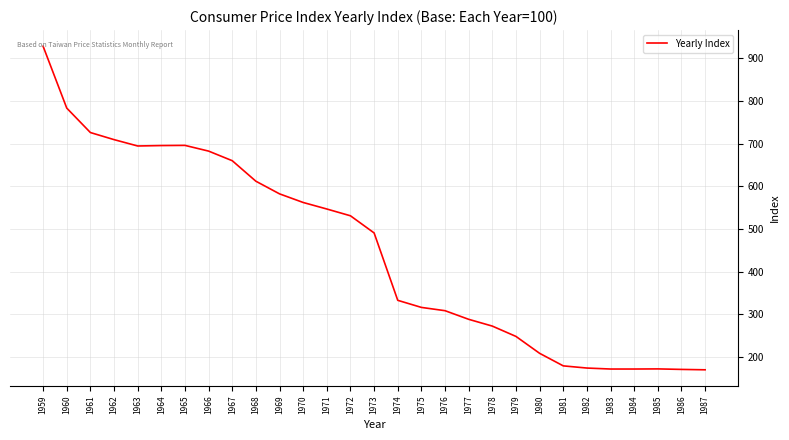

What is the minimum value shown in the chart?

170.2